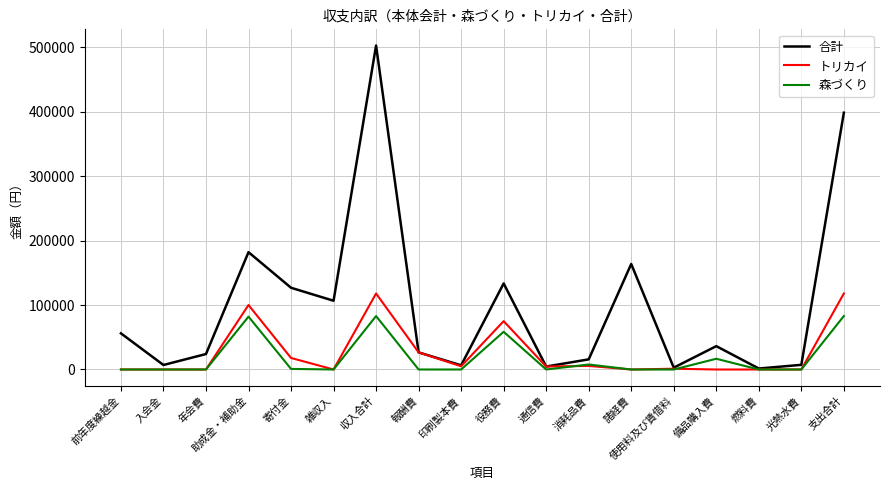

The トリカイ series shows 23962 at 支出合計. True or false?

False